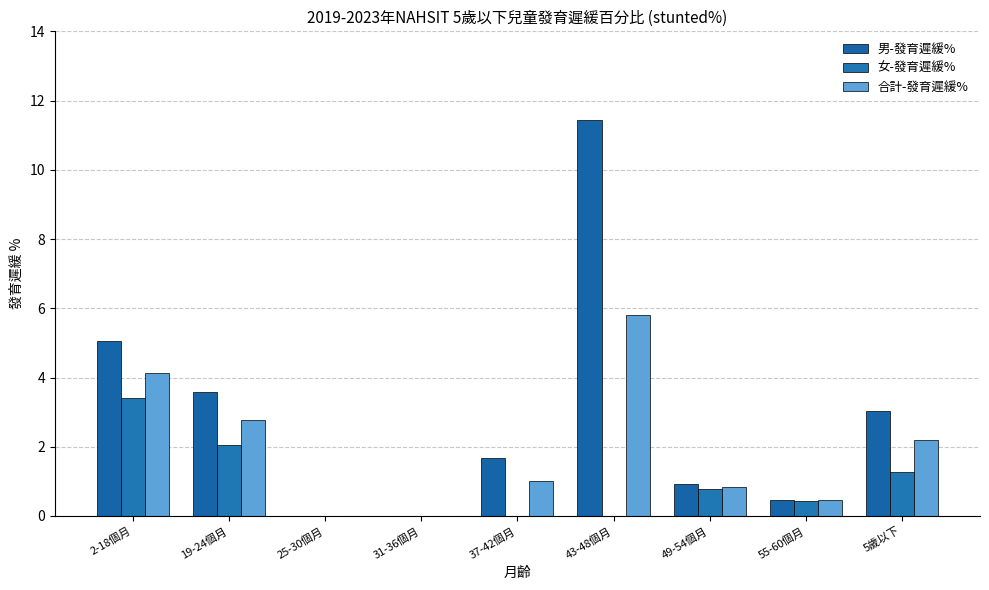

Does the chart contain stacked bars?

No